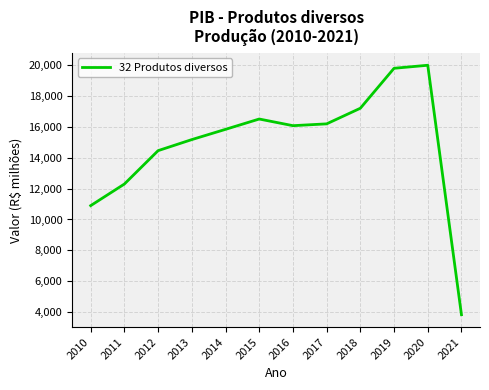

What is the average value?

14861.5